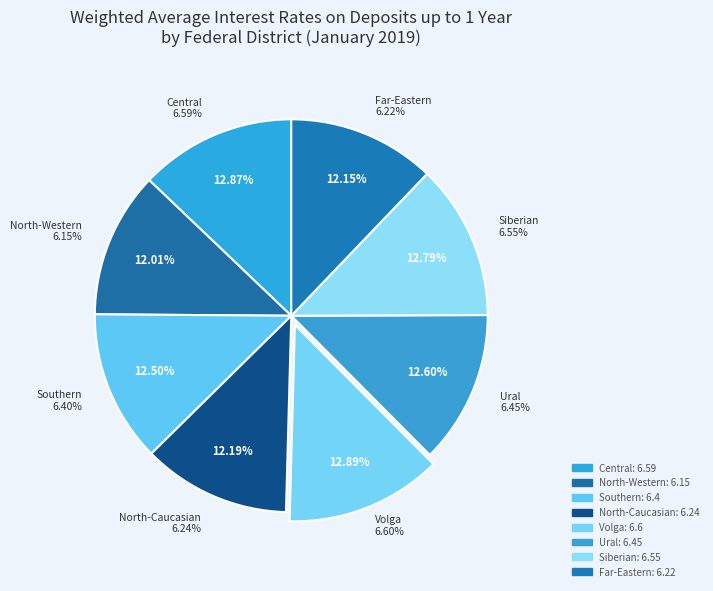

Which has a higher value, NORTH-CAUCASIAN FEDERAL DISTRICT or VOLGA FEDERAL DISTRICT?

VOLGA FEDERAL DISTRICT